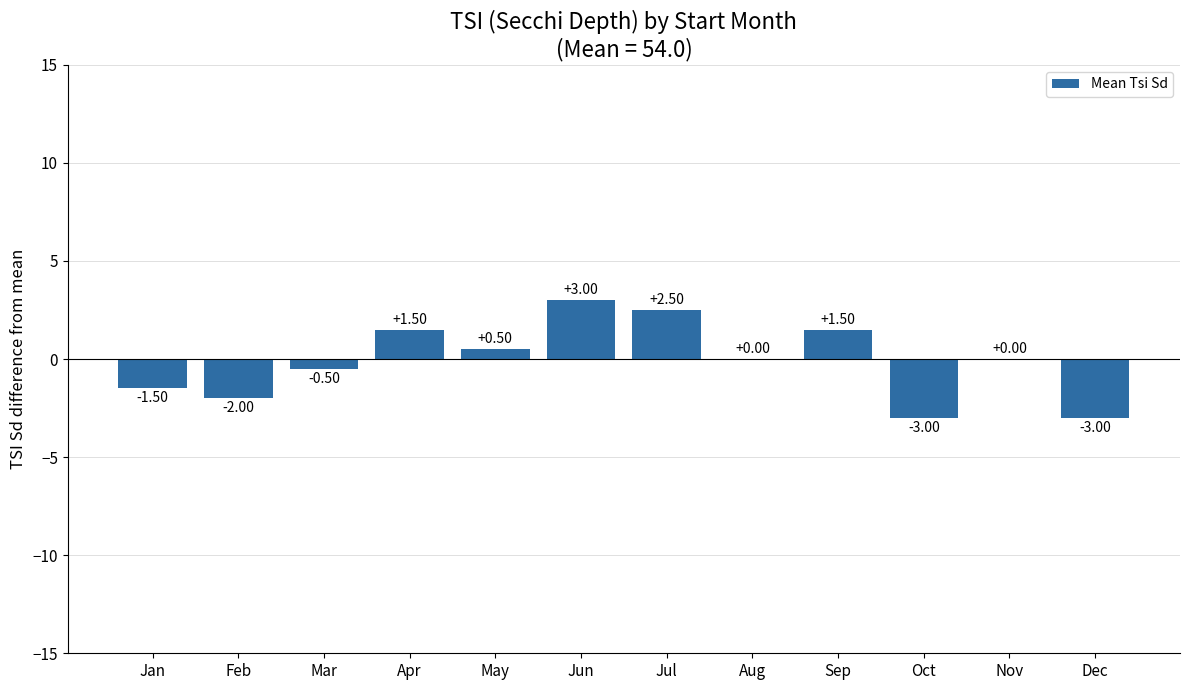

Where does the data first go above 0?

Apr